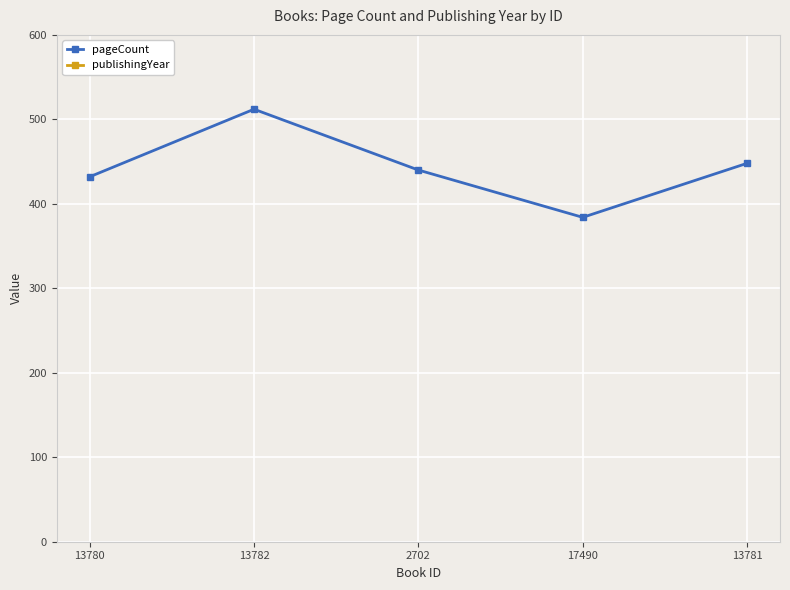

True or false: publishingYear has more than 0 interior local peaks.

True